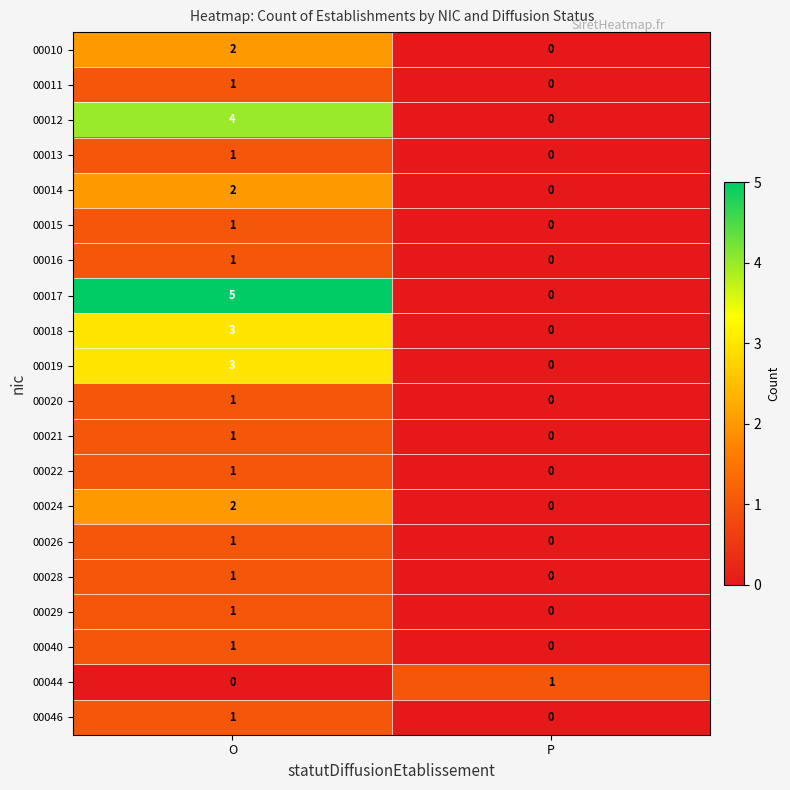

How many data points does each series have?

2